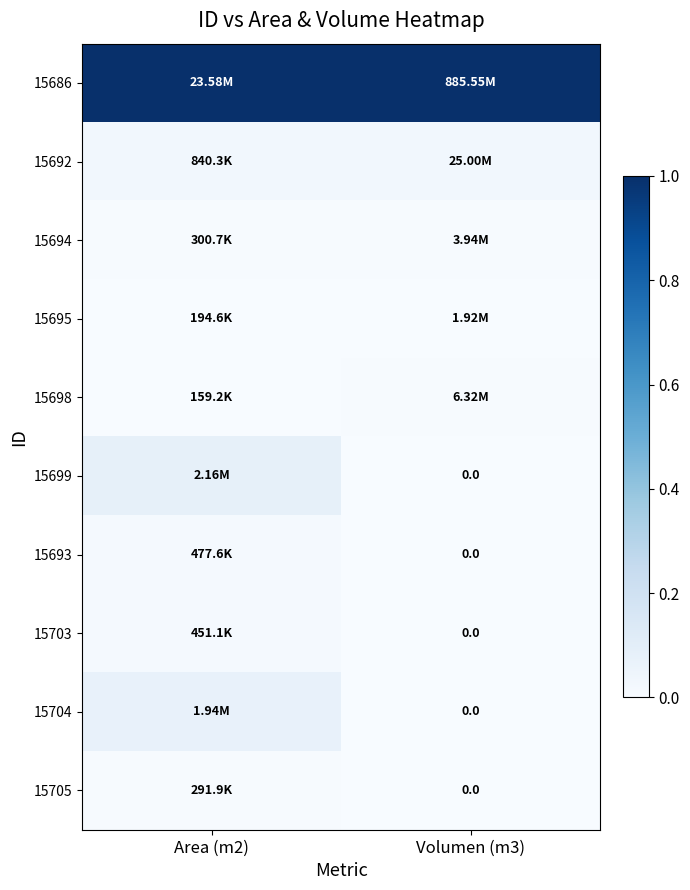

At which label does 15705 reach its peak?

Area (m2)